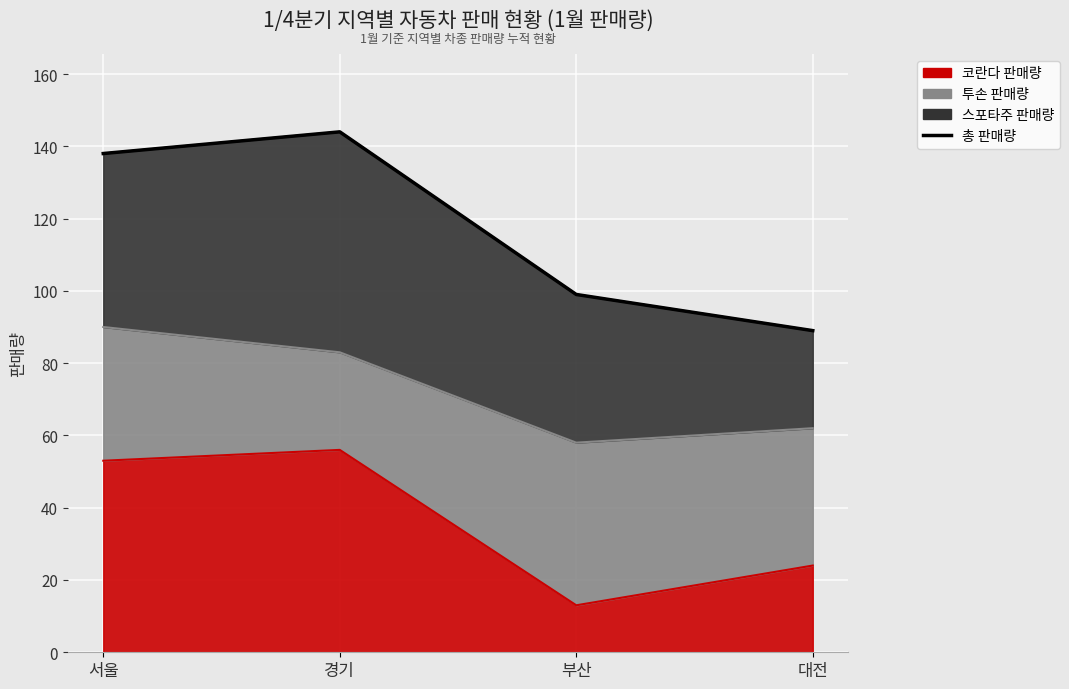

Read the value at 서울.

138